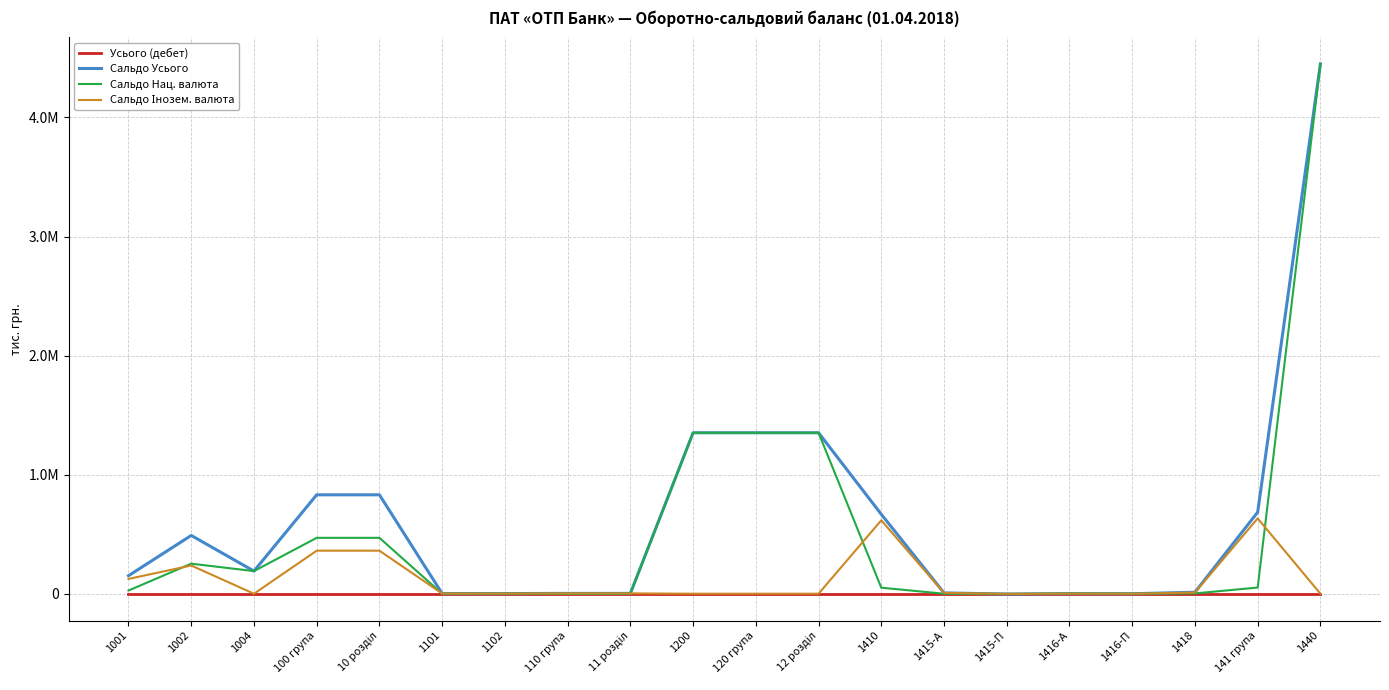

Does the chart have visible grid lines?

Yes